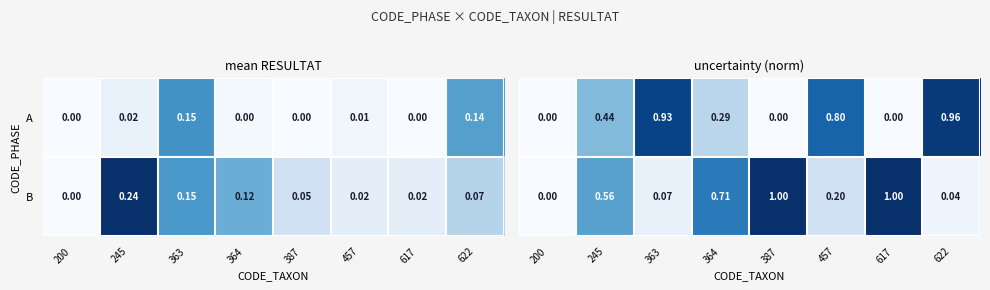

Is the value of B at 245 greater than the value of A at 622?

No